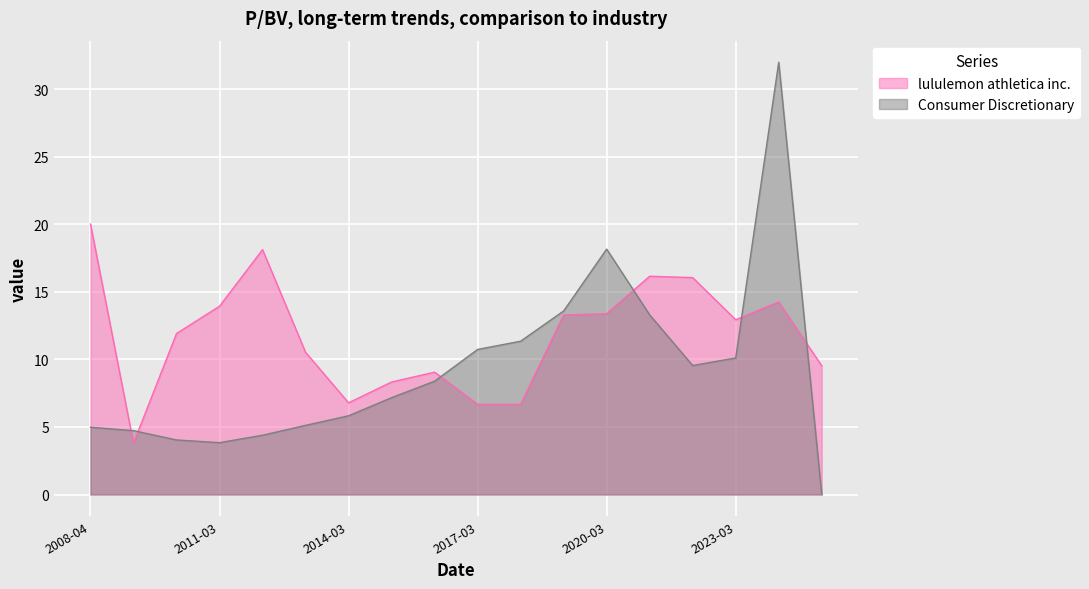

At how many categories does at least one series exceed 31?

1